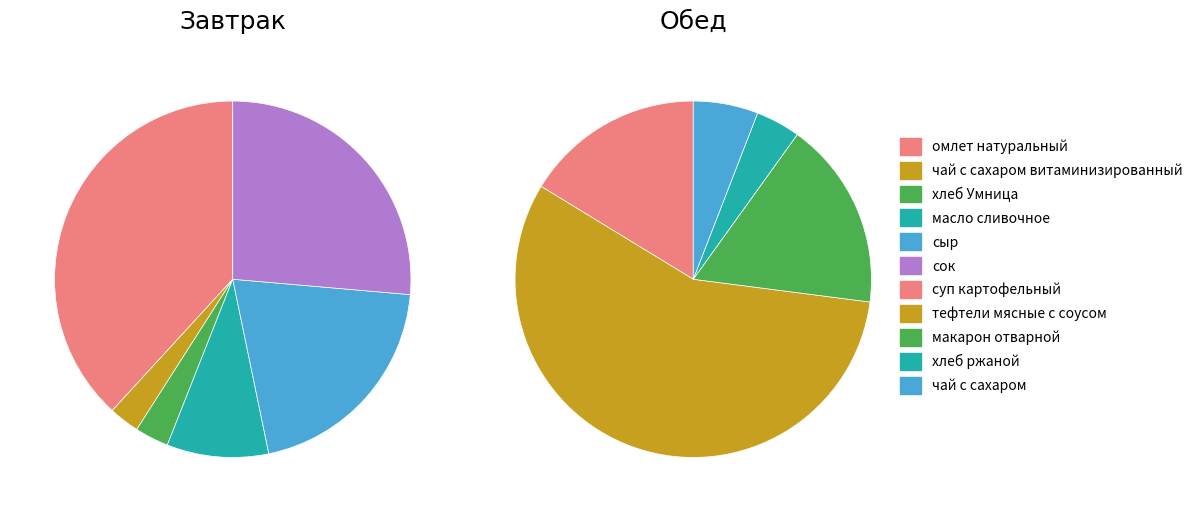

Which slice is the largest?

омлет натуральный